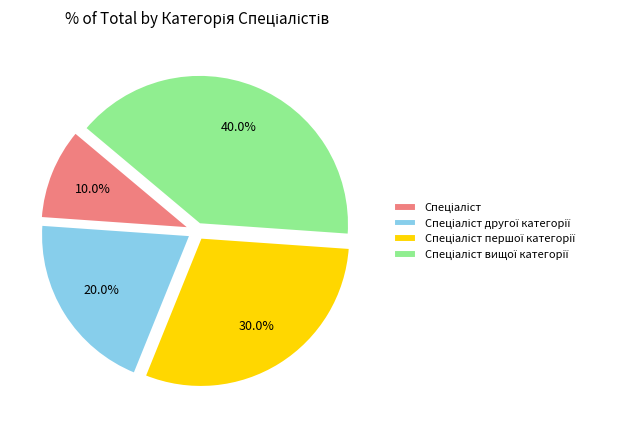

How many slices are in this pie chart?

4